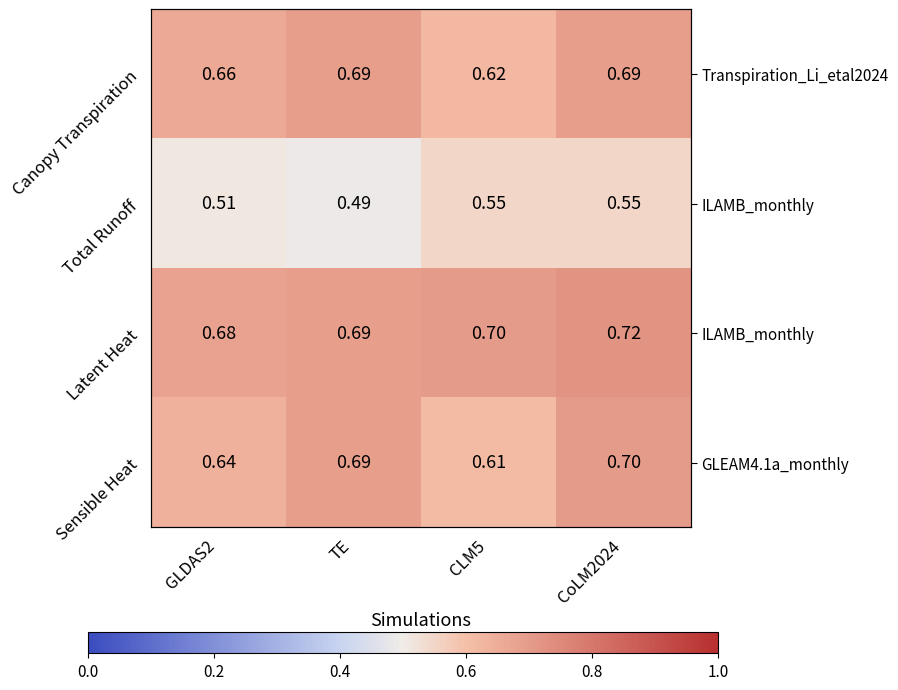

Which series has the widest spread of values?

Sensible Heat